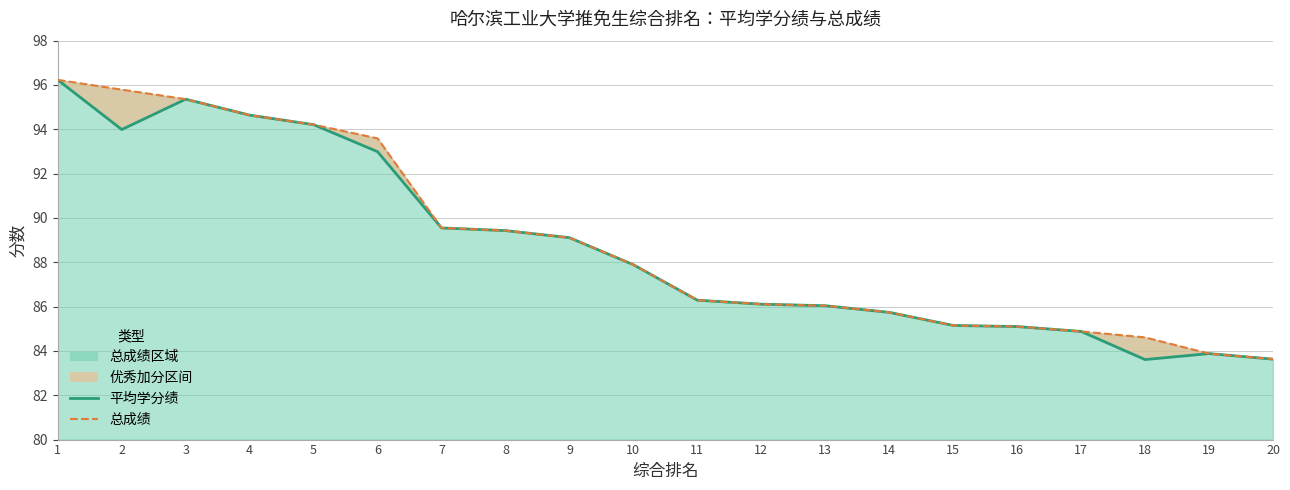

What is the maximum value for 平均学分绩?

96.2